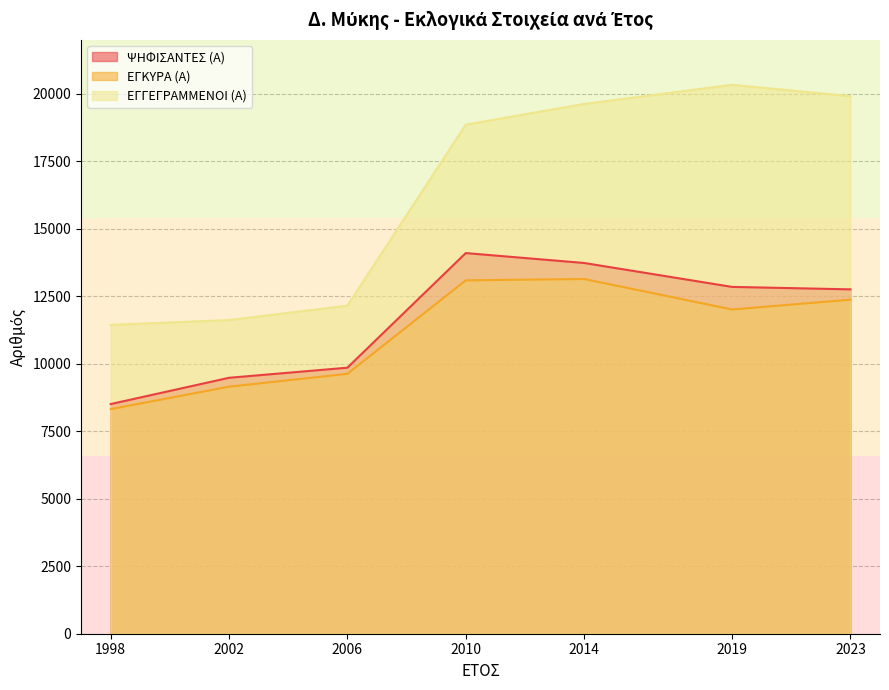

What is the sum of all ΕΓΓΕΓΡΑΜΜΕΝΟΙ (Α) values?

113937